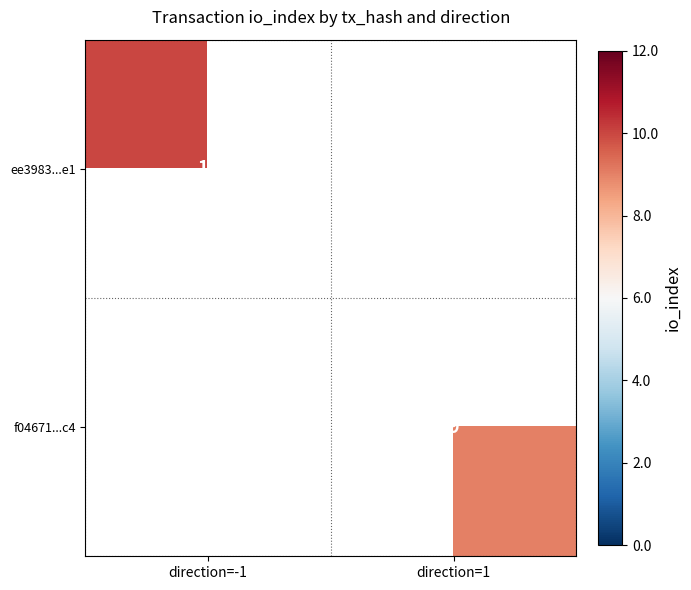

How many distinct data groups are displayed?

2